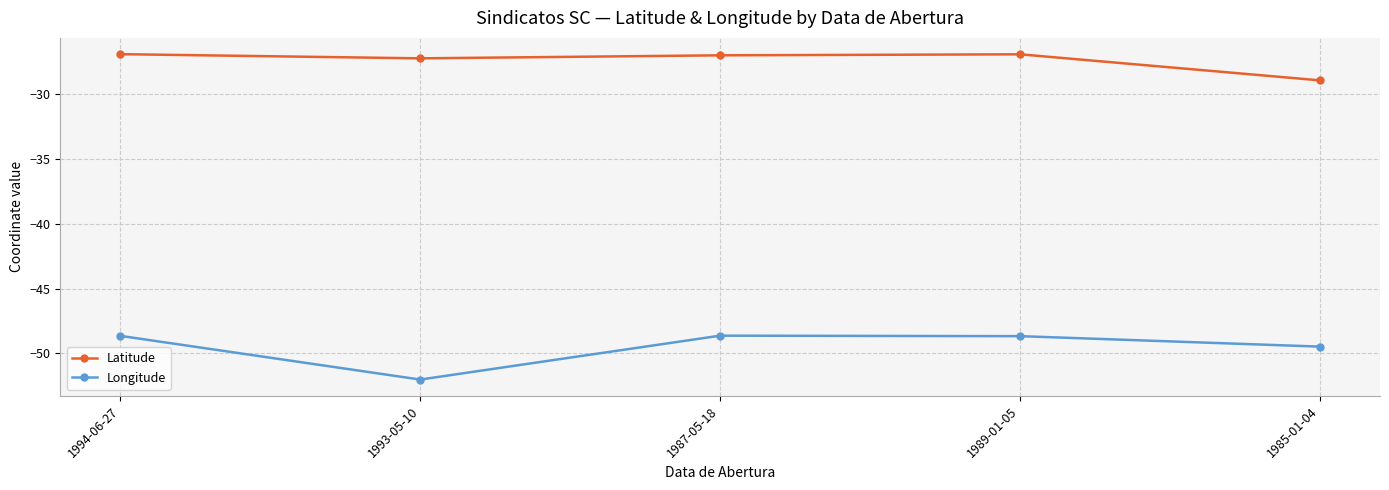

Where is the first local minimum for Latitude?

1993-05-10